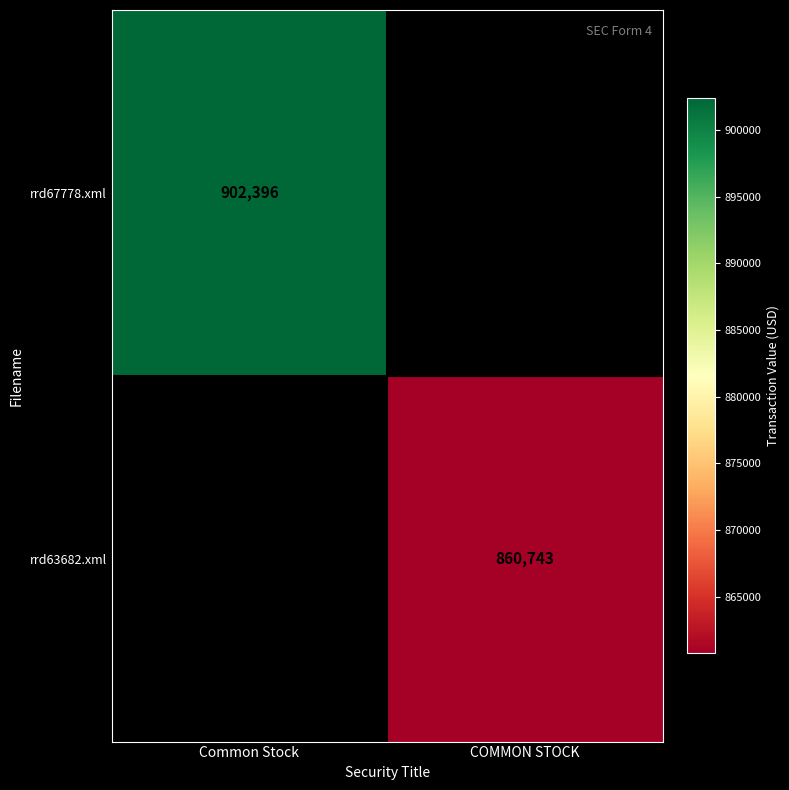

Count the number of data series in this chart.

2